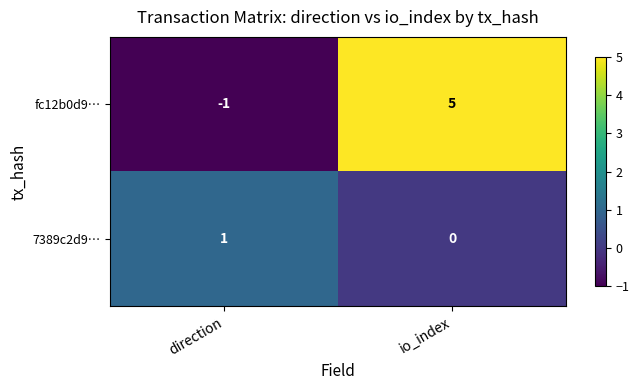

What is the approximate value of fc12b0d9… at io_index?

5